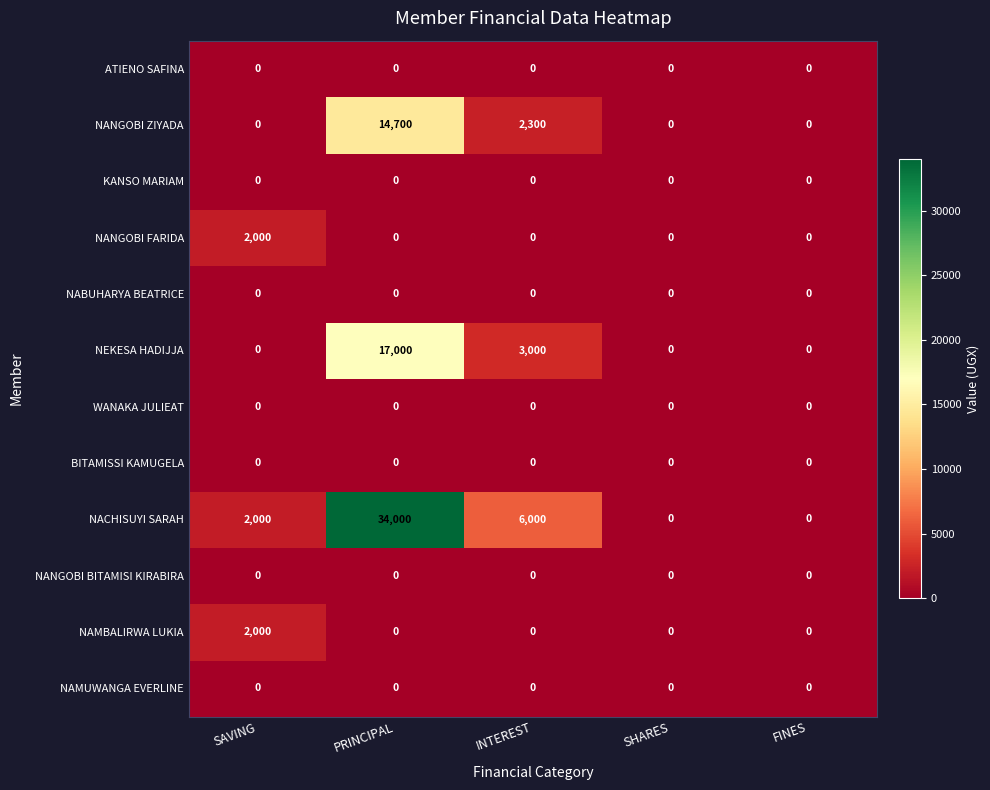

Which series changed the most between PRINCIPAL and FINES?

NACHISUYI SARAH